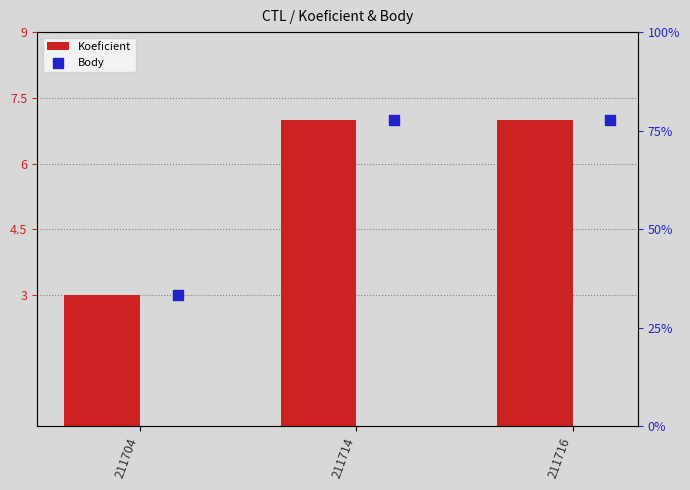

Which series contains the highest Y value?

Body